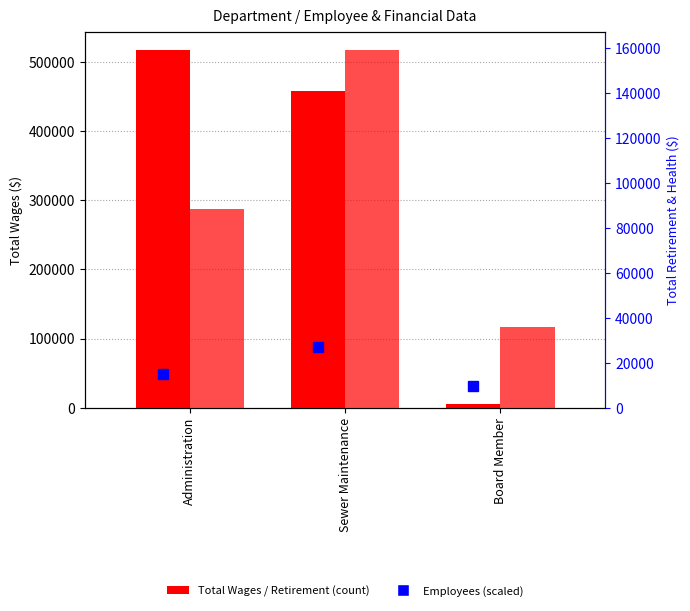

Which series has the largest range (max minus min)?

Total Wages